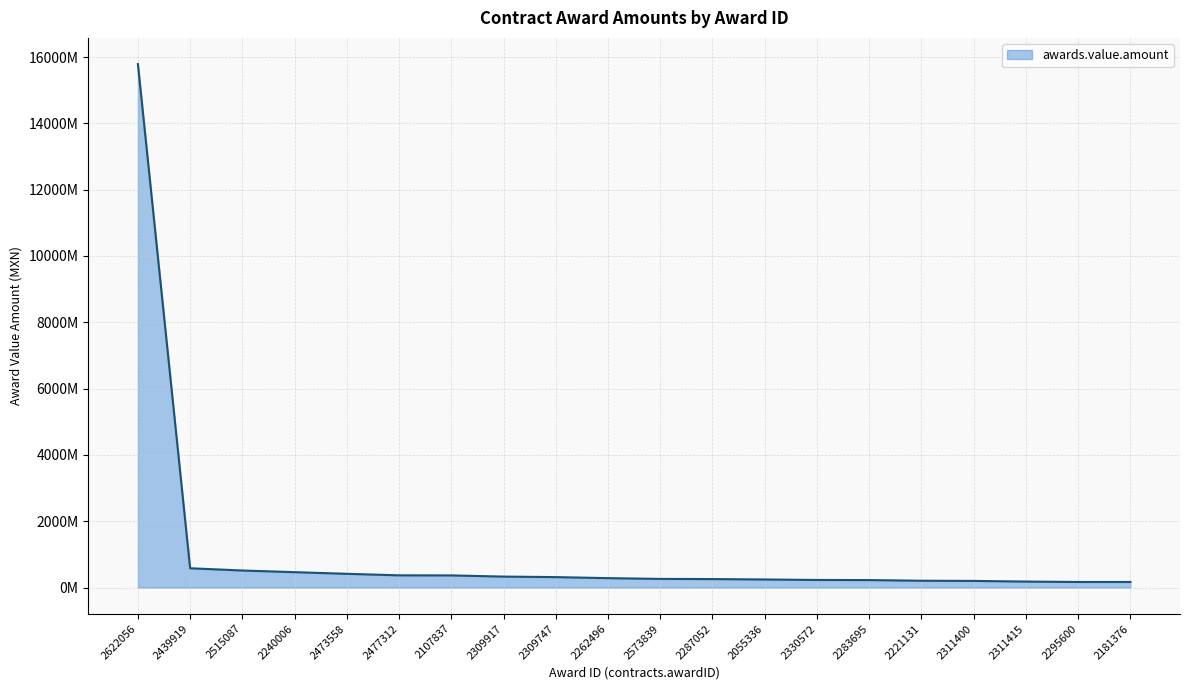

Between 2055336 and 2573839, which is larger?

2573839